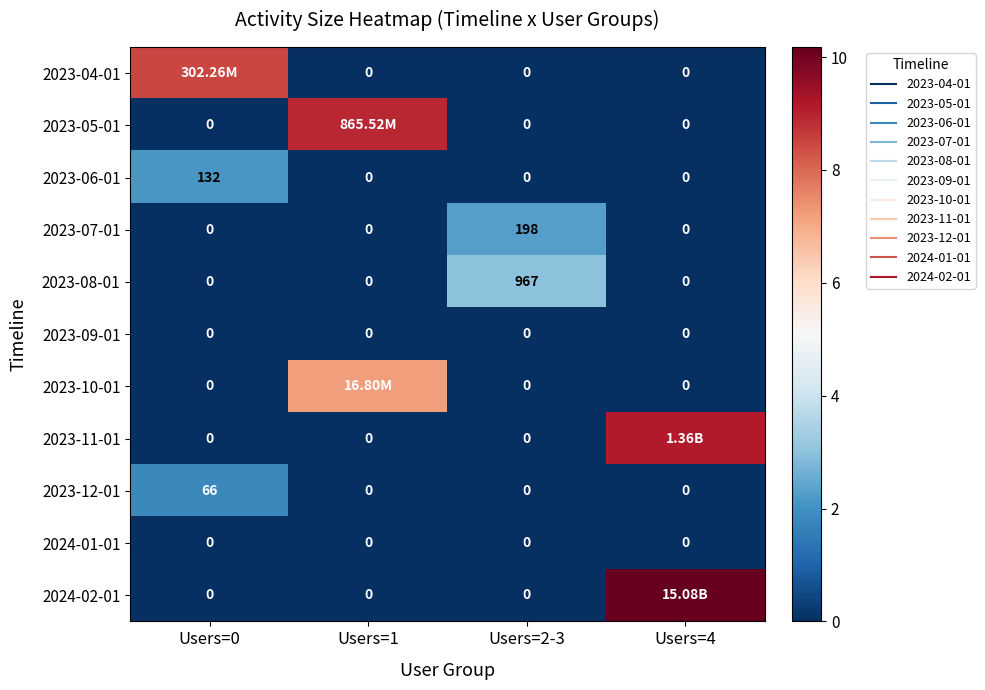

List the labels in order of 2023-11-01 value, smallest first.

Users=0, Users=1, Users=2-3, Users=4